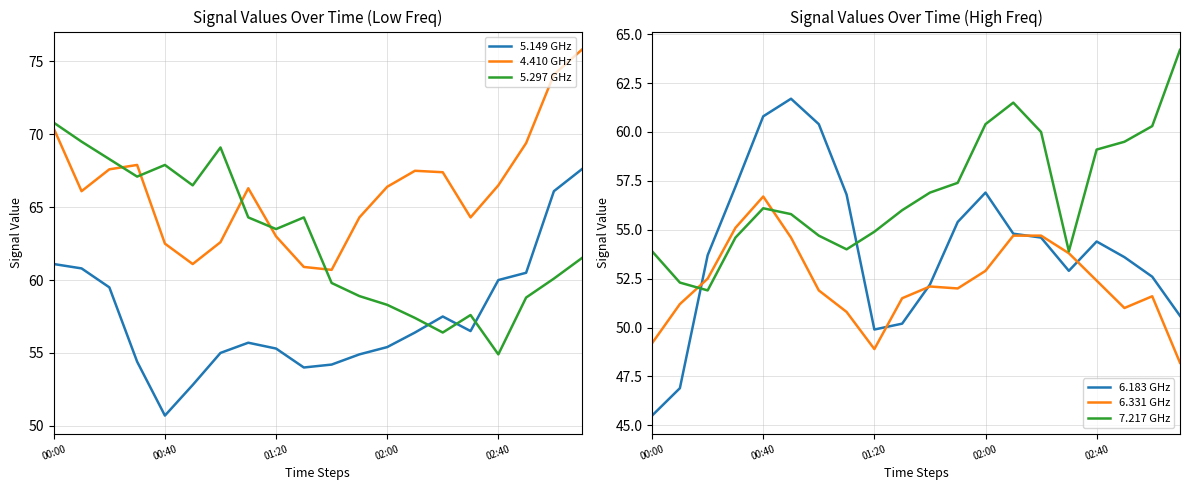

At how many categories does at least one series exceed 53?

20